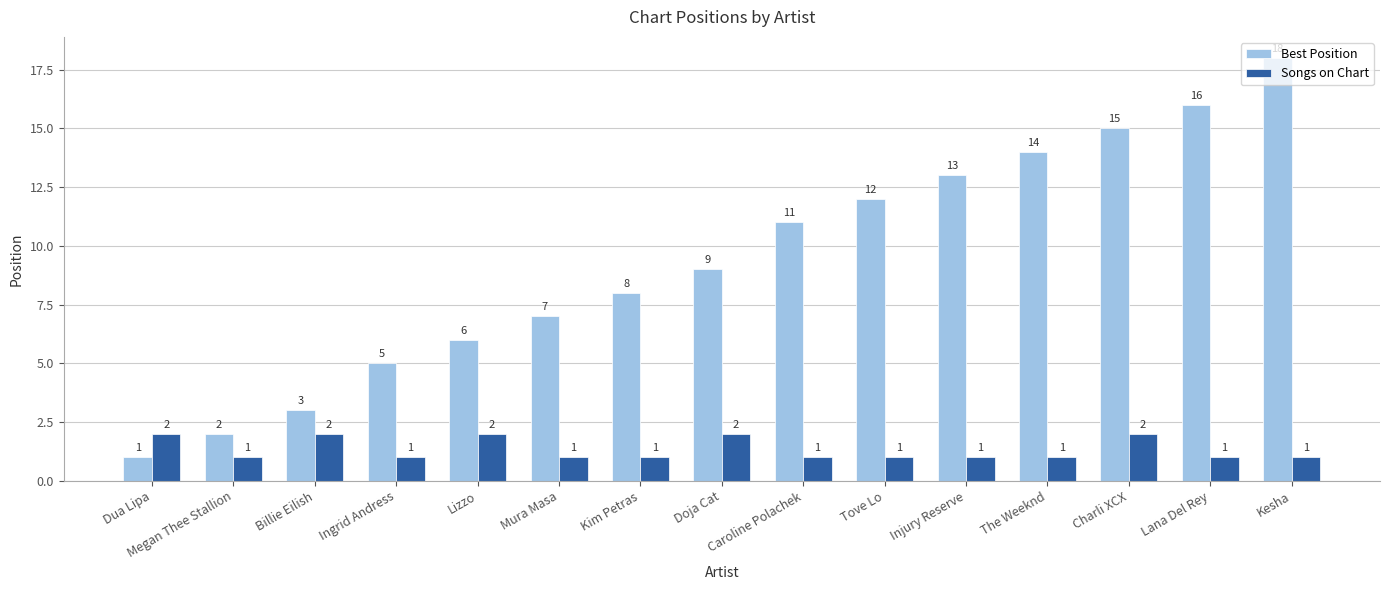

What is the sum of all Songs on Chart values?

20